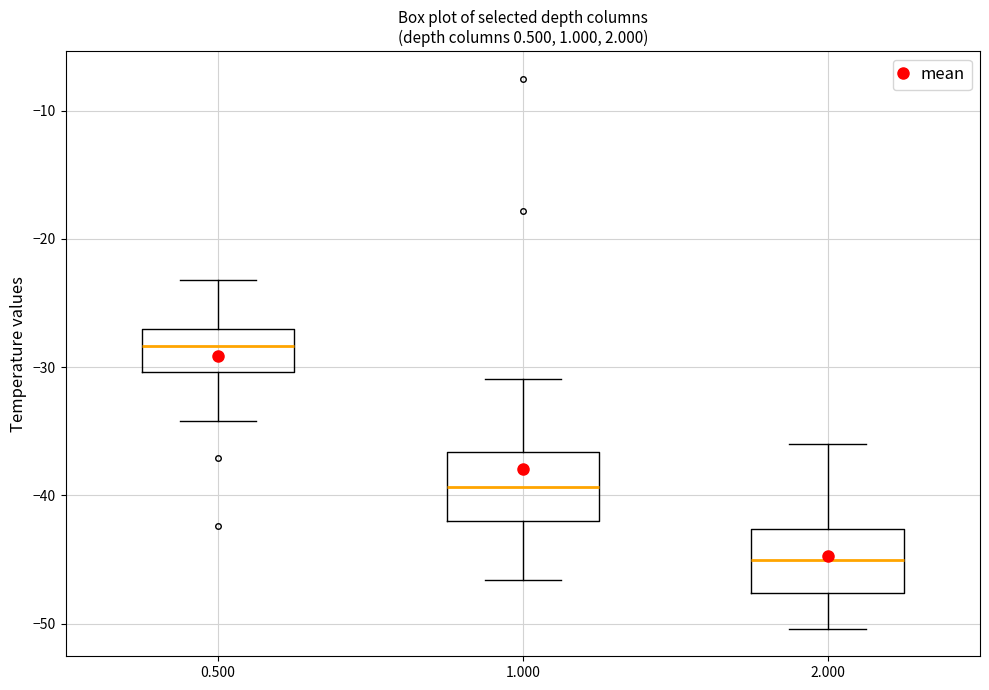

Reading left to right, read every box against the y-axis: the position of its median line, the range the box covers, and the ends of its whiskers. The values are not printed on the chart, so give them approximately, as read against the axis.

0.500: median -28, box -30 to -27, whiskers -34 to -23
1.000: median -39, box -42 to -37, whiskers -47 to -31
2.000: median -45, box -48 to -43, whiskers -50 to -36